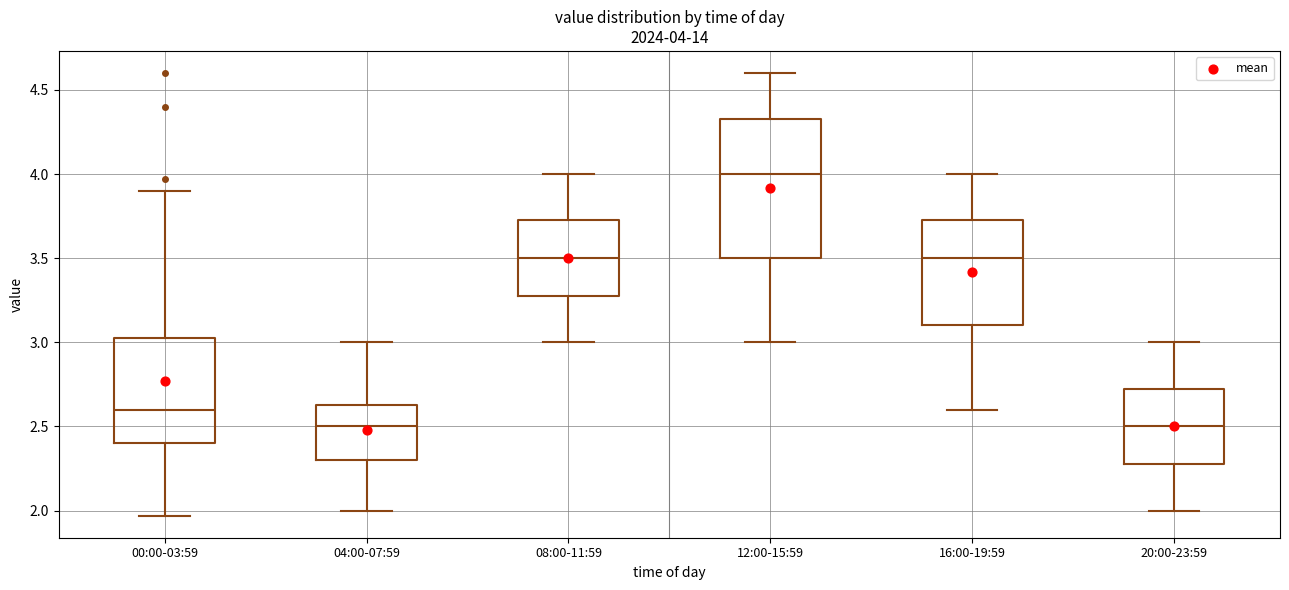

Which box has the highest median line?

12:00-15:59